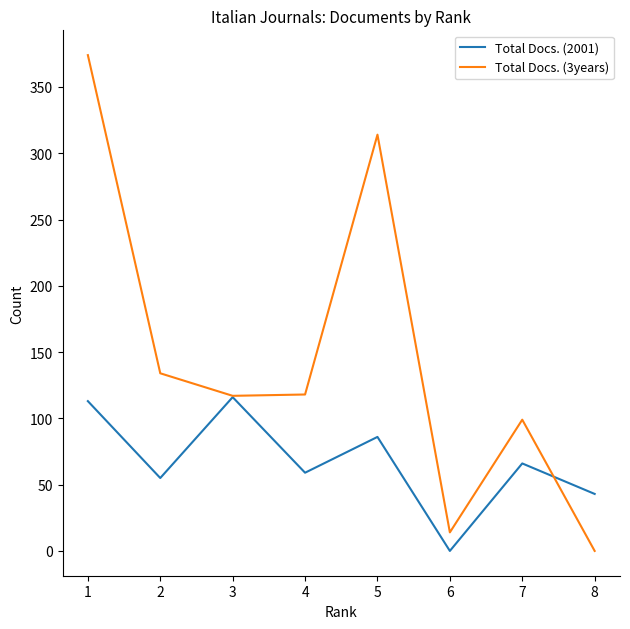

Rank the series at 1 from lowest to highest value.

Total Docs. (2001), Total Docs. (3years)